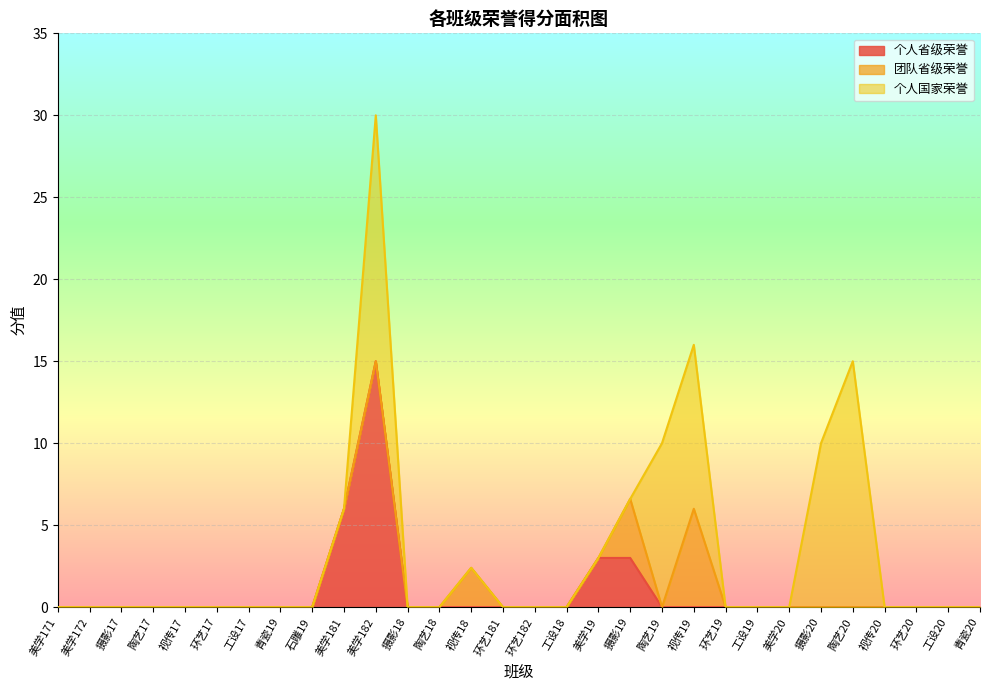

After their last crossing, which series has the higher values: 团队省级荣誉 or 个人国家荣誉?

个人国家荣誉